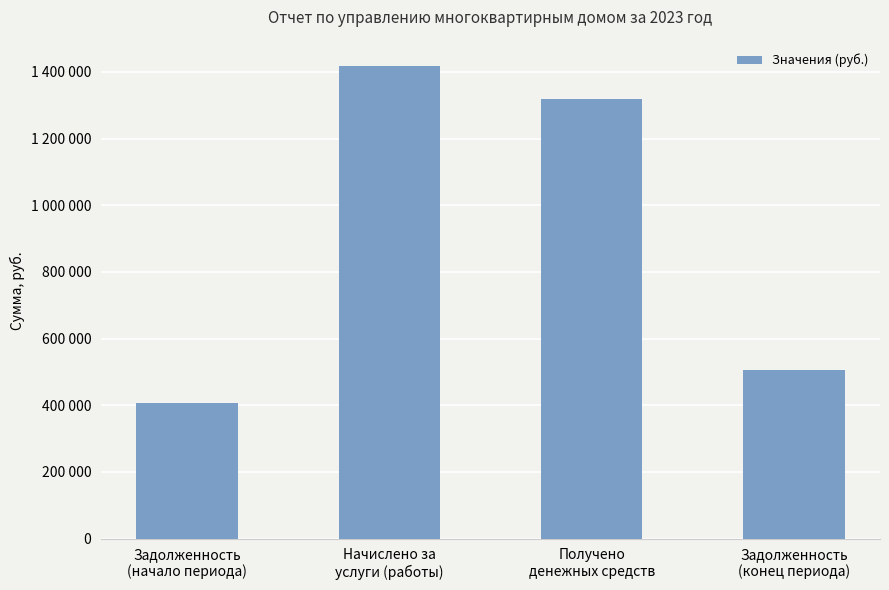

Does the chart contain any negative values?

No